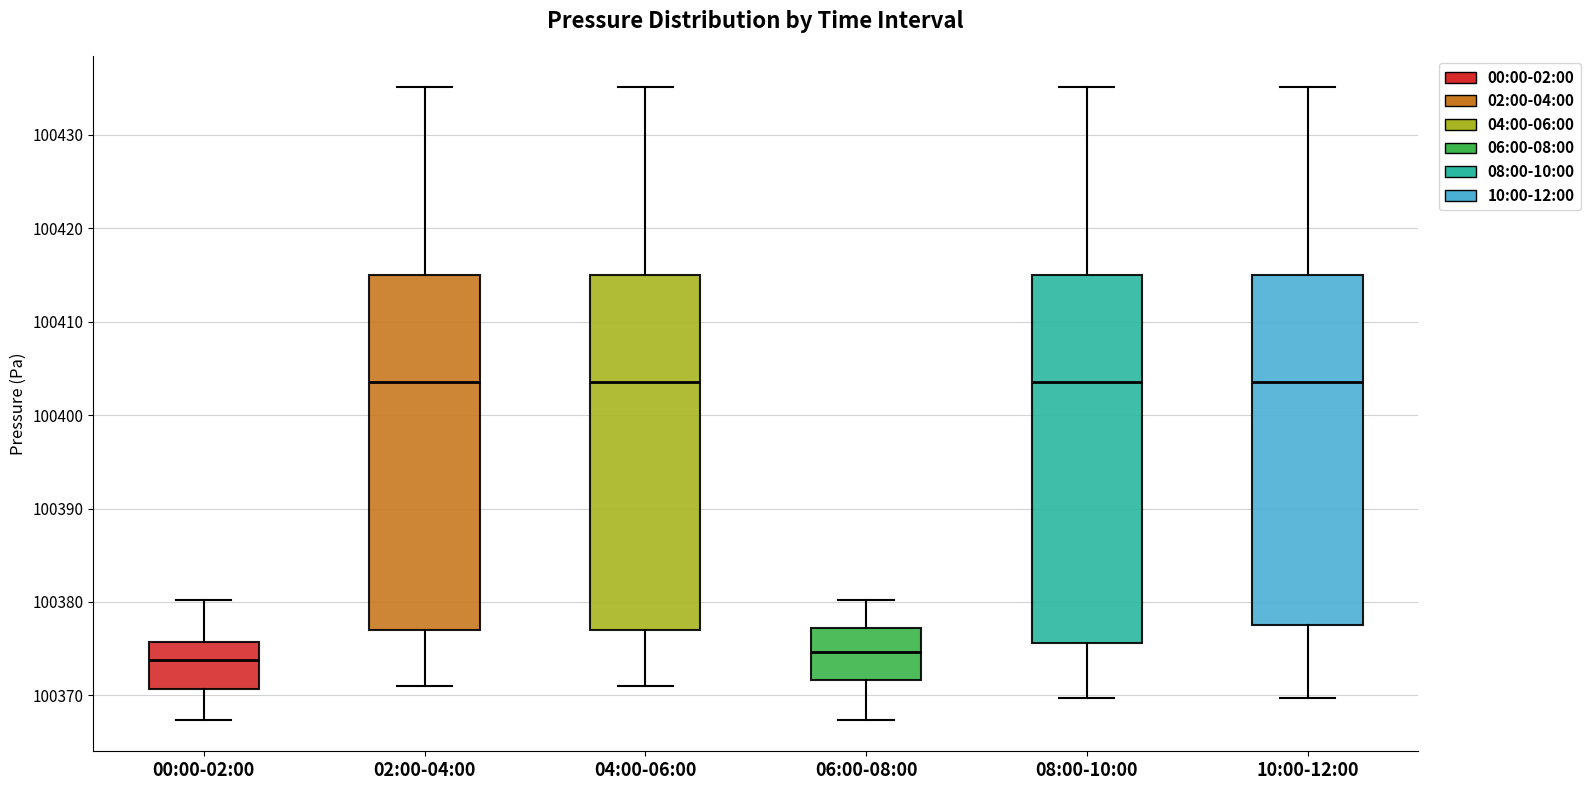

Reading left to right, transcribe this box plot: for each box, give where its median line is, the range the box spans, and where its two whiskers end, as read against the y-axis. The values are not printed on the chart, so give them approximately, as read against the axis.

00:00-02:00: median 100374, box 100371 to 100376, whiskers 100367 to 100380
02:00-04:00: median 100404, box 100377 to 100415, whiskers 100371 to 100435
04:00-06:00: median 100404, box 100377 to 100415, whiskers 100371 to 100435
06:00-08:00: median 100375, box 100372 to 100377, whiskers 100367 to 100380
08:00-10:00: median 100404, box 100376 to 100415, whiskers 100370 to 100435
10:00-12:00: median 100404, box 100378 to 100415, whiskers 100370 to 100435